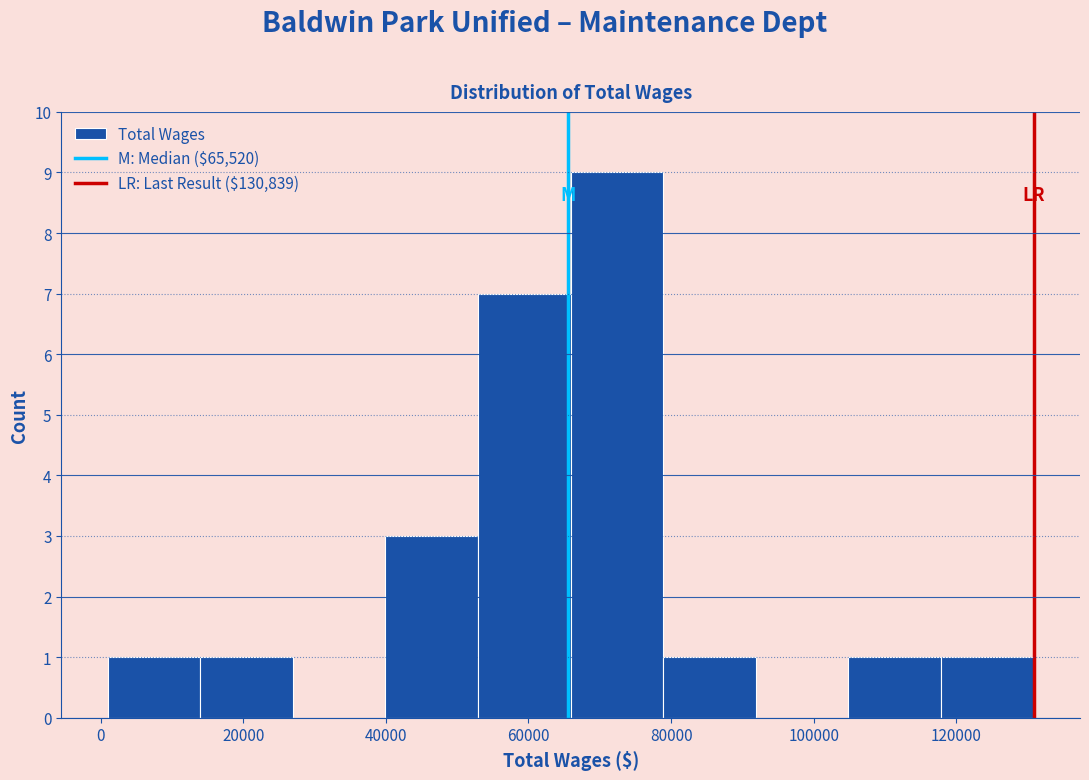

Over which range of the x-axis is the bar tallest?

66000 to 78000